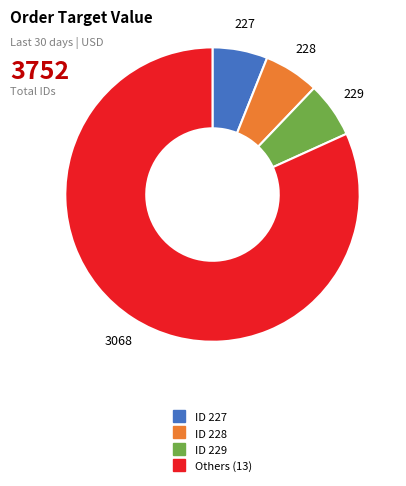

Is there a majority slice in this chart?

Yes